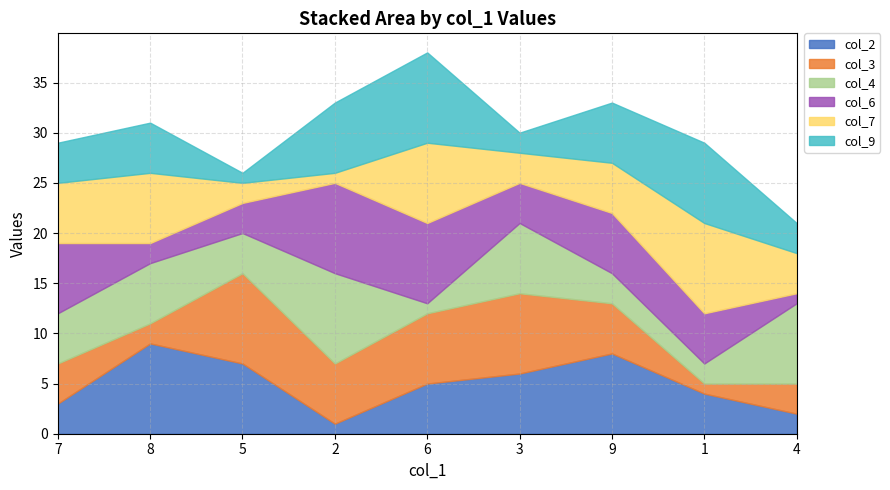

What is the average value of the col_3 series?

5